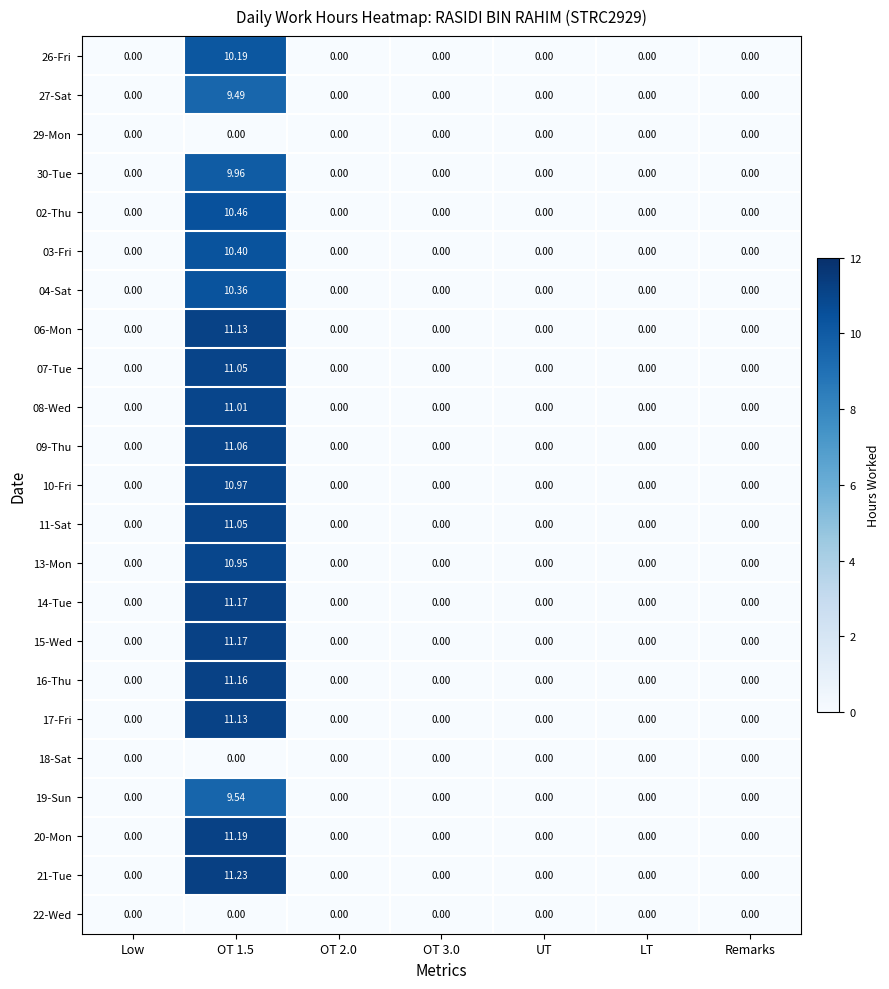

Count the number of data series in this chart.

23